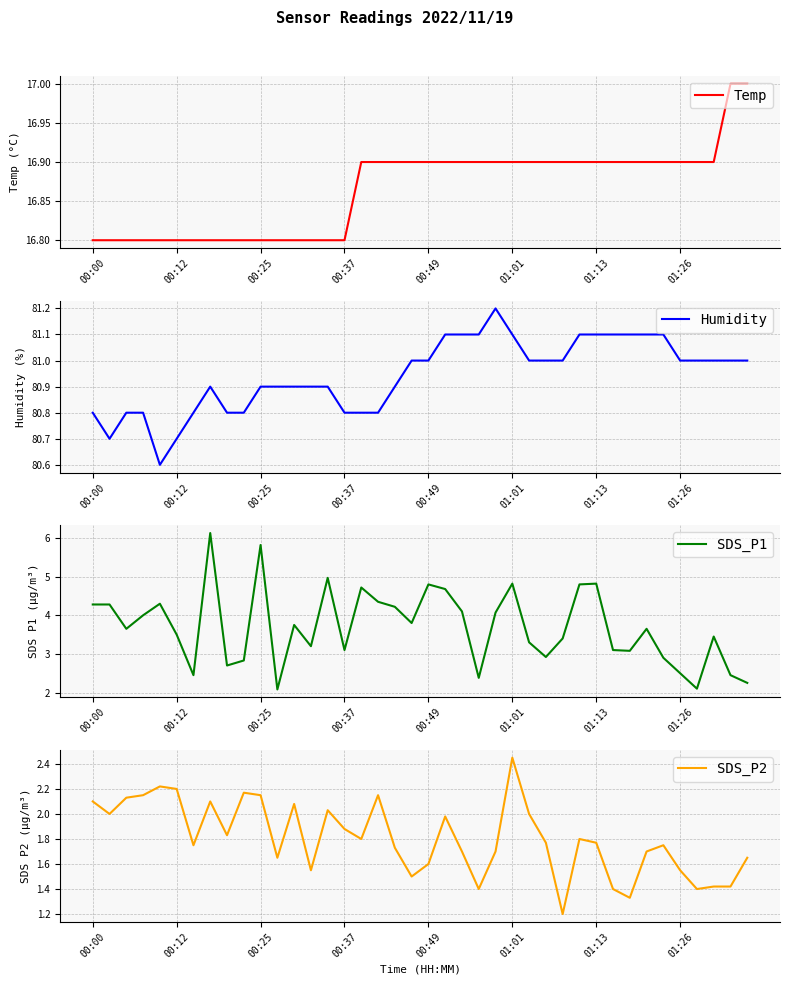

Which has a higher value, 9 or 33?

33